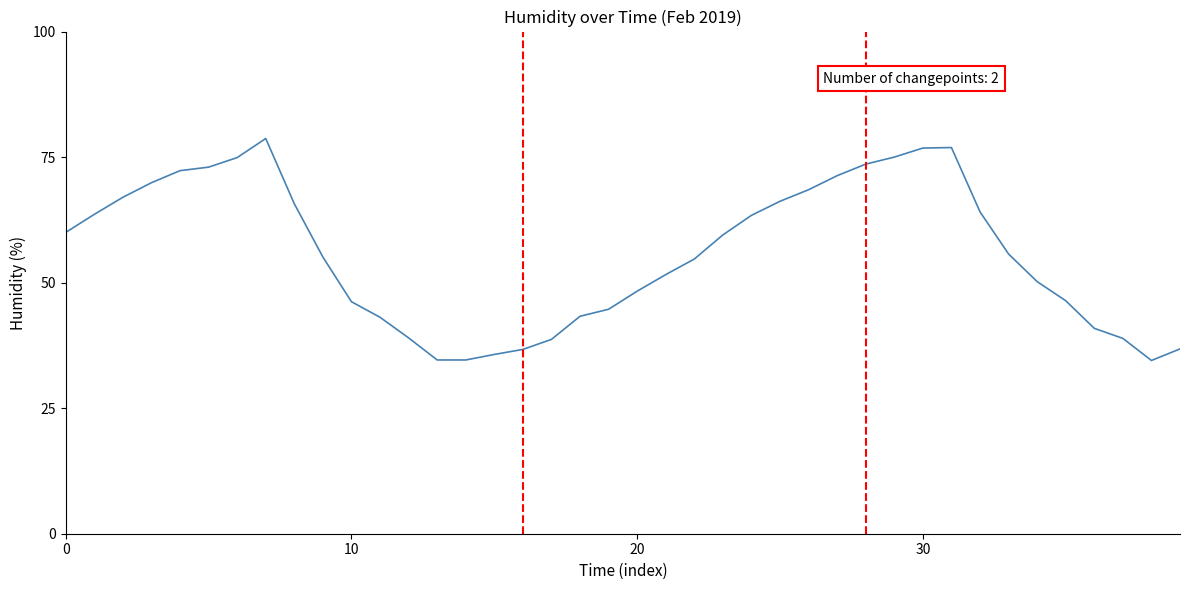

What is the minimum value shown in the chart?

34.5